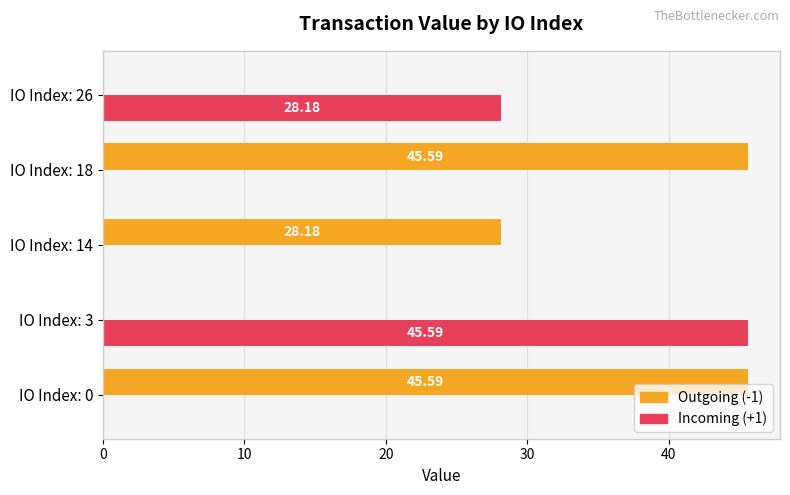

What is the total value across all series at IO Index: 3?

45.6